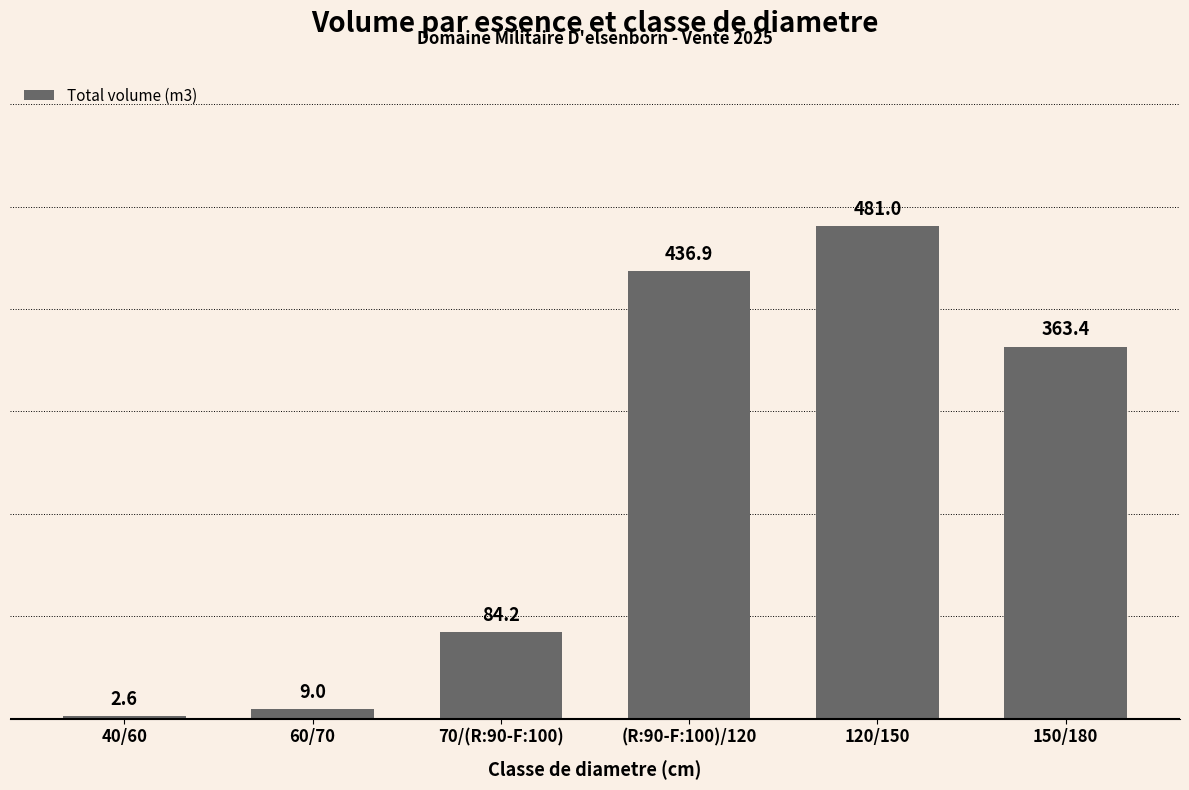

Approximately how many times larger is the value at 150/180 compared to 60/70?

40.5